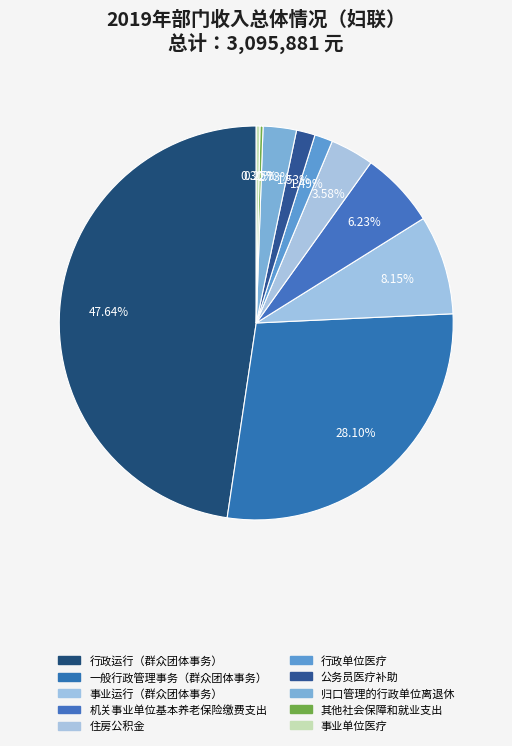

Rank the categories by value from highest to lowest.

行政运行（群众团体事务）, 一般行政管理事务（群众团体事务）, 事业运行（群众团体事务）, 机关事业单位基本养老保险缴费支出, 住房公积金, 归口管理的行政单位离退休, 公务员医疗补助, 行政单位医疗, 事业单位医疗, 其他社会保障和就业支出